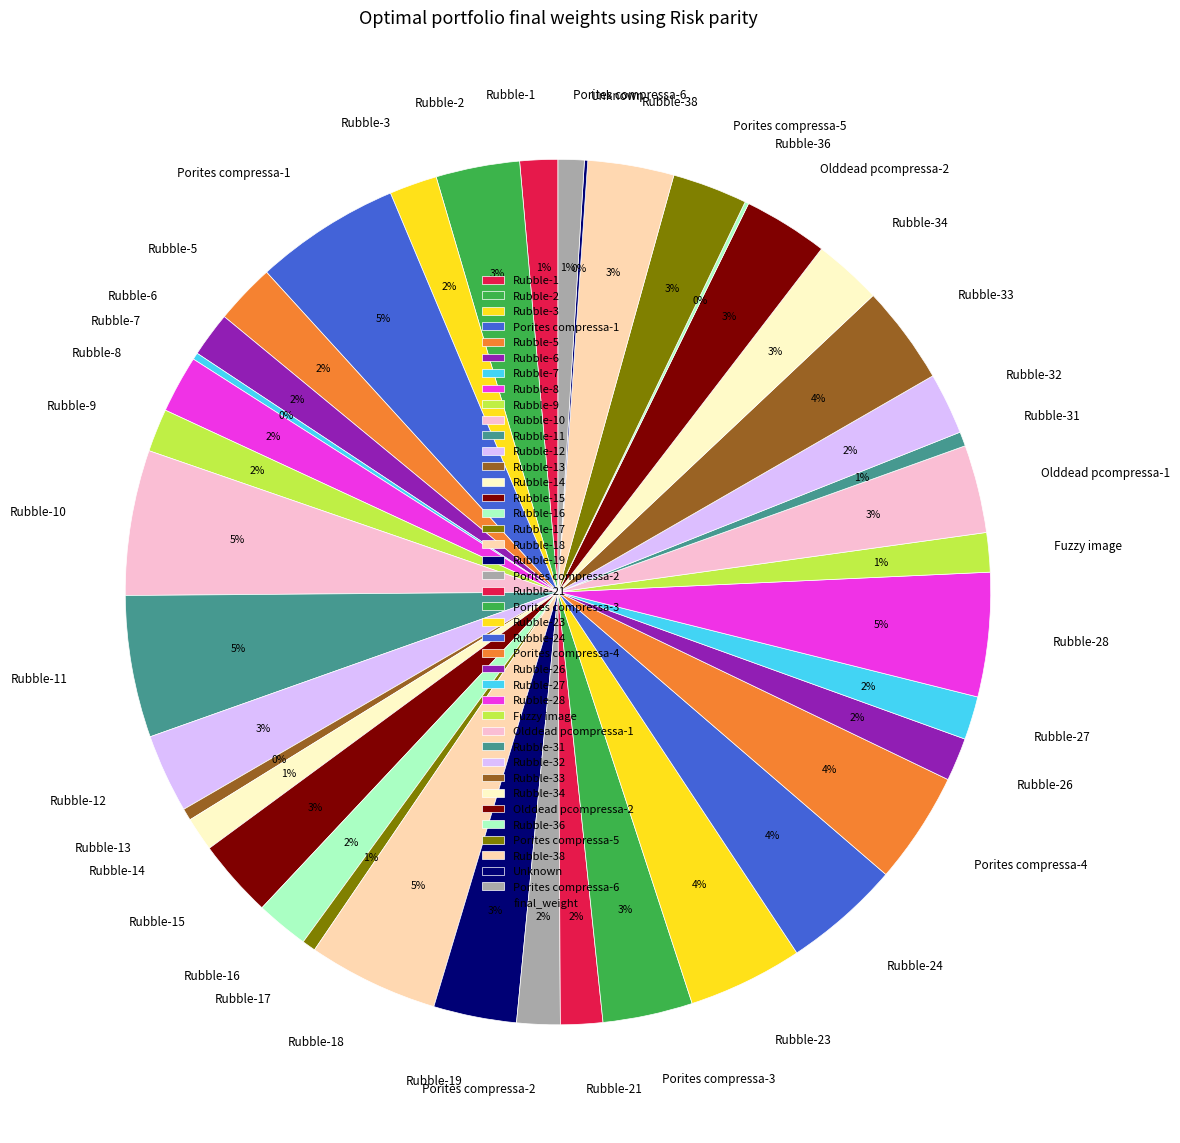

The Rubble-31 slice represents 7% of the pie. True or false?

False